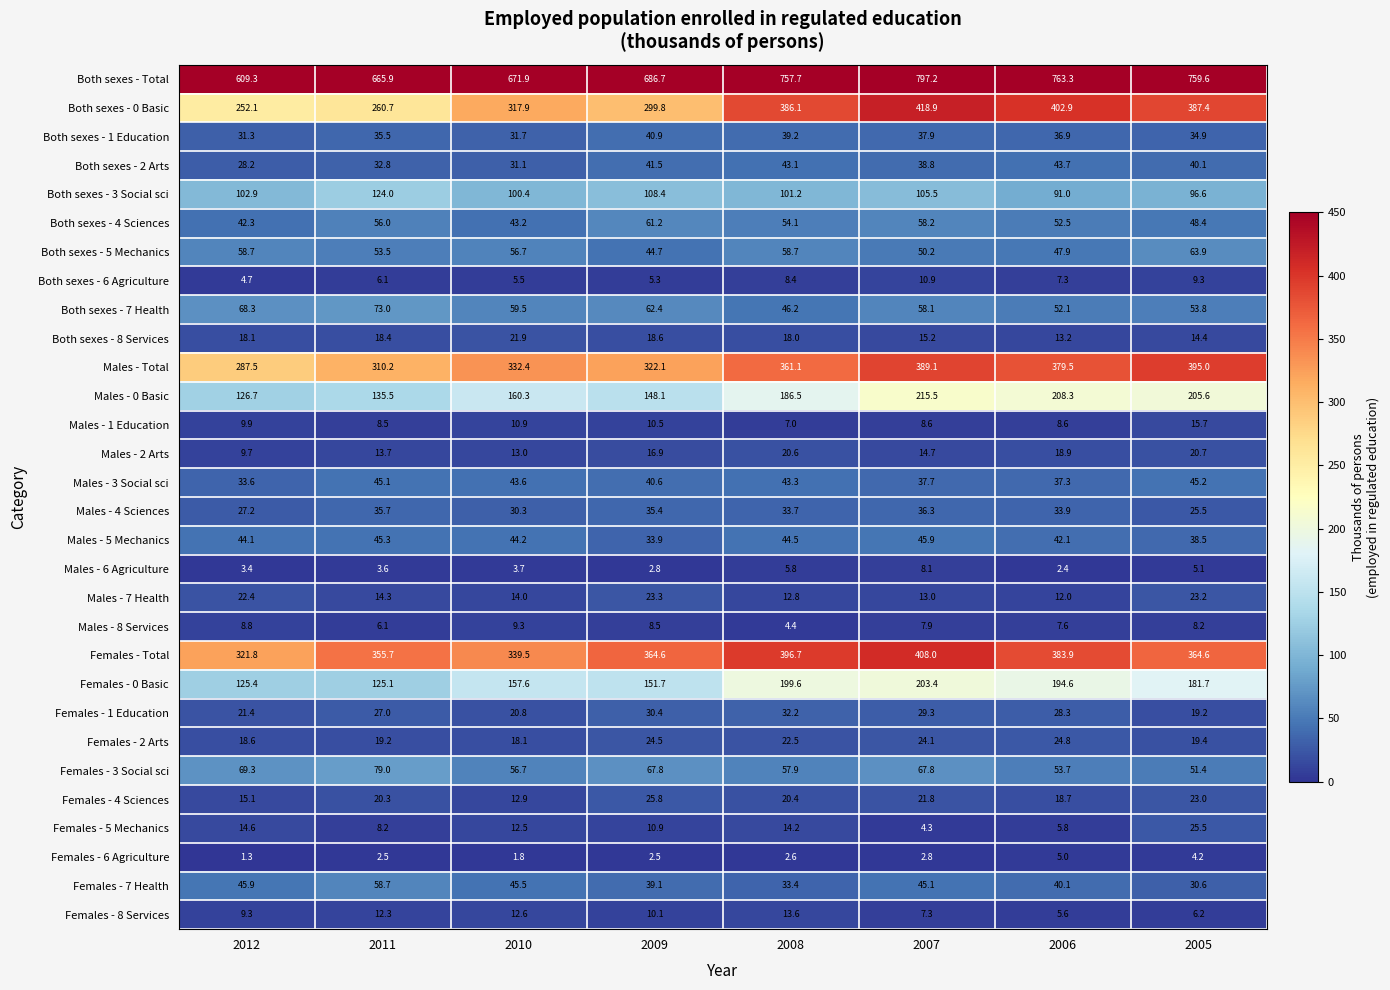

The value of Males - 8 Services at 2012 is 3.2. True or false?

False